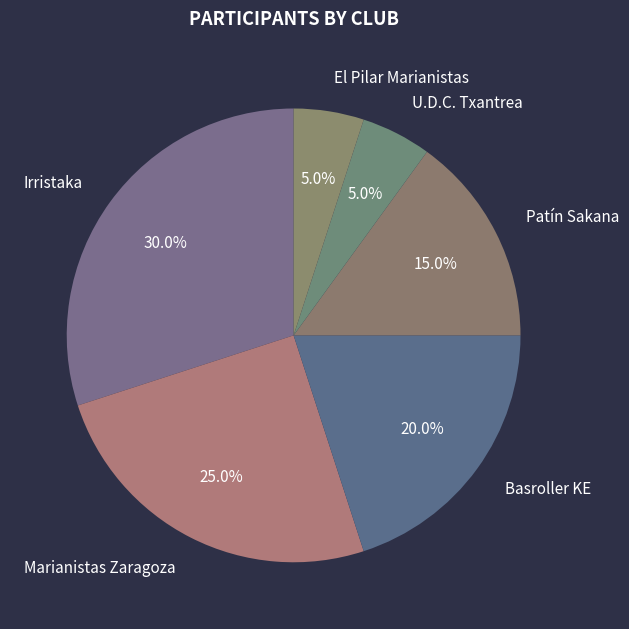

The Patín Sakana slice represents 23% of the pie. True or false?

False